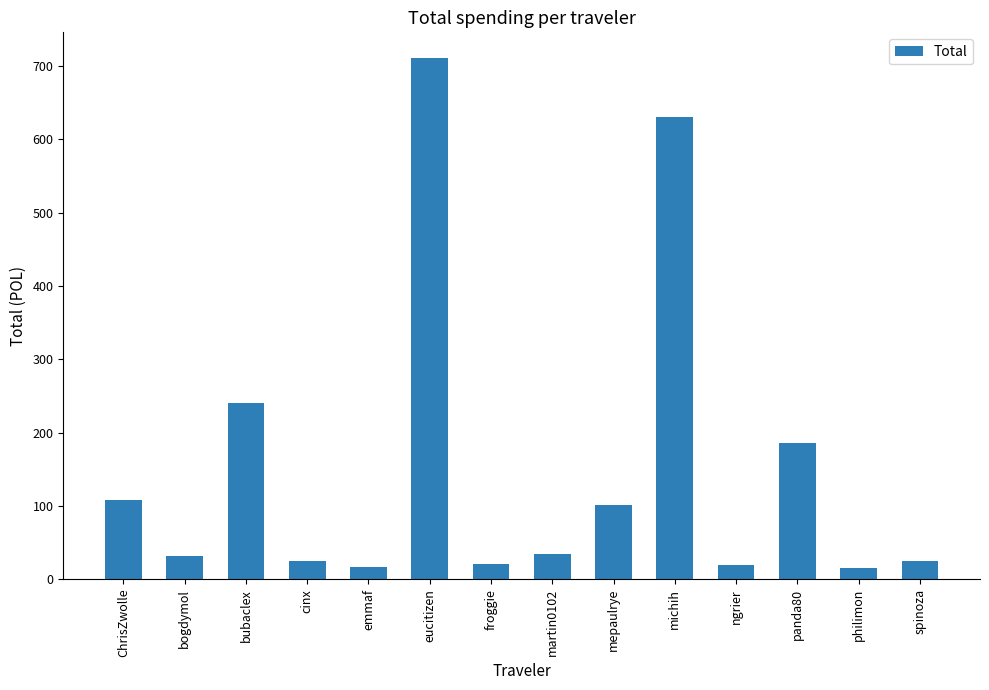

At which category does the chart reach its peak across all series?

eucitizen